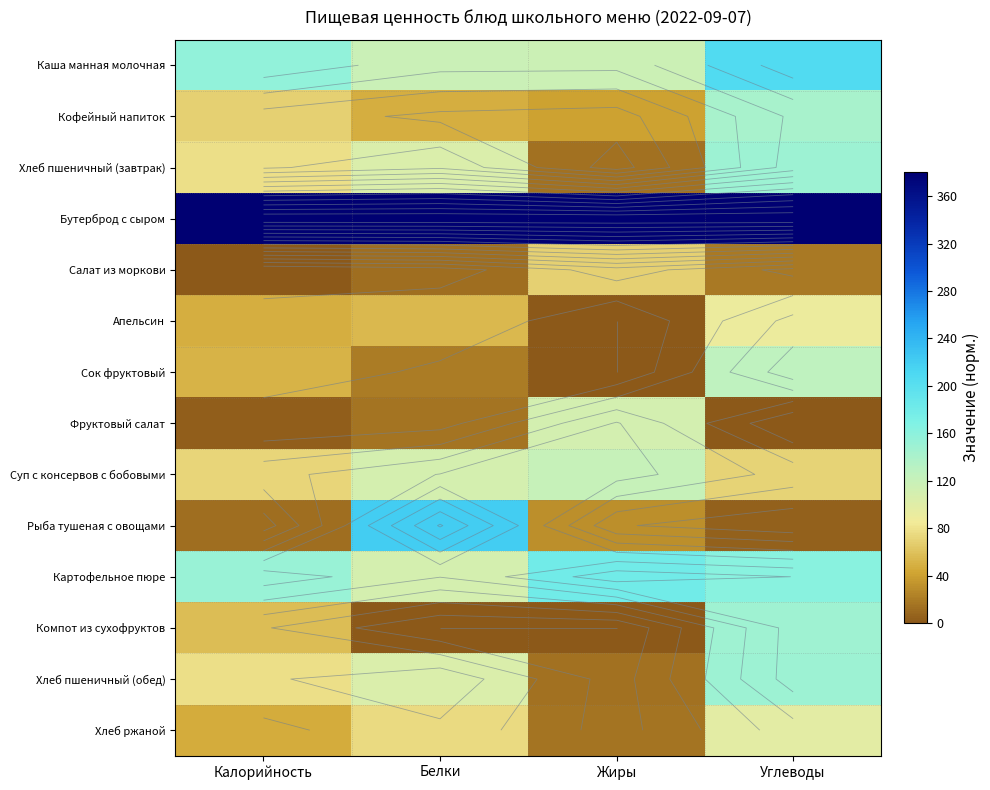

What is the total value across all series at Жиры?

1090.2